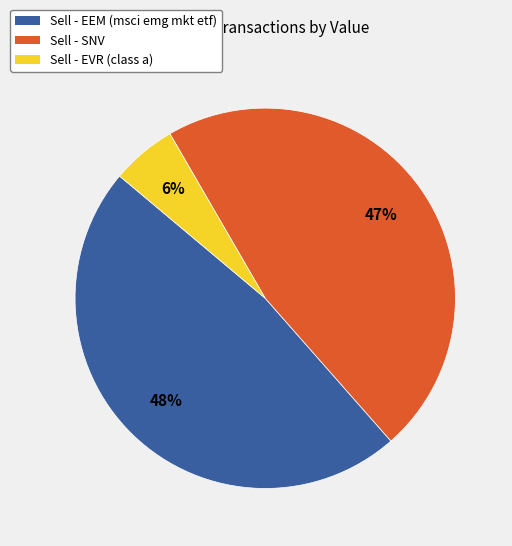

To the nearest percent, what is the difference between the largest and smallest slice percentages?

42%